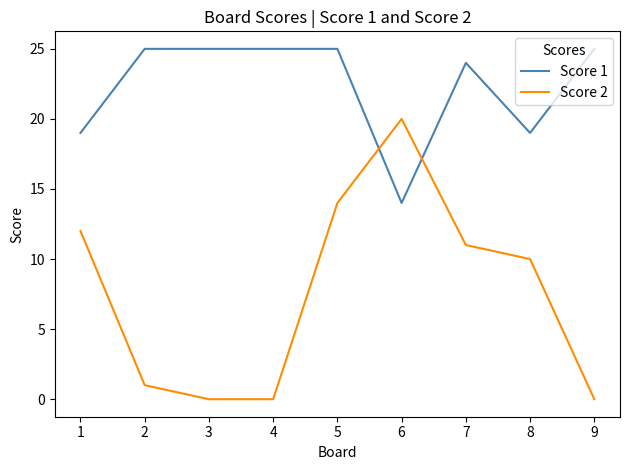

Between 2 and 5, which series saw the biggest shift?

Score 2